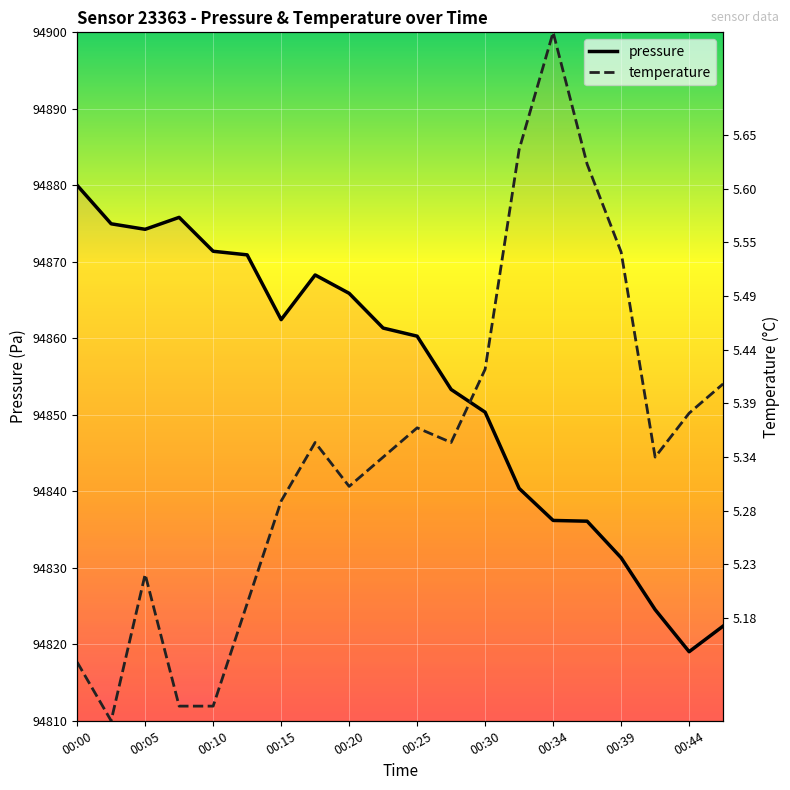

What is the difference between the pressure values at 00:00 and 00:05?

5.0